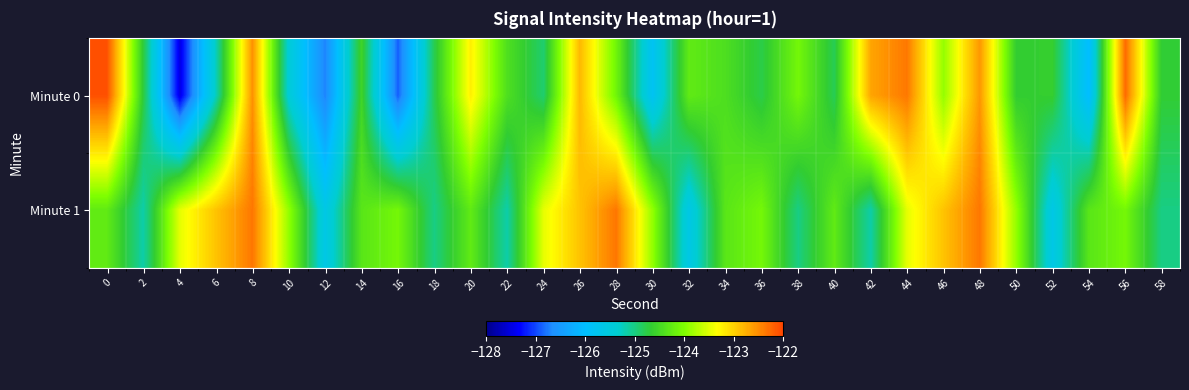

Reading right to left, list all the values displayed in this chart.

Minute 0: 58=-124.7	56=-122.3	54=-126.0	52=-124.6	50=-124.7	48=-122.6	46=-123.9	44=-122.4	42=-122.7	40=-124.8	38=-124.1	36=-124.8	34=-124.4	32=-124.3	30=-125.8	28=-124.1	26=-122.8	24=-124.9	22=-124.4	20=-123.2	18=-124.8	16=-126.9	14=-124.6	12=-126.7	10=-125.4	8=-122.5	6=-125.2	4=-127.5	2=-124.7	0=-122.1
Minute 1: 58=-125.0	56=-124.1	54=-124.3	52=-125.6	50=-123.9	48=-122.4	46=-122.9	44=-123.5	42=-125.2	40=-124.3	38=-125.0	36=-124.1	34=-124.3	32=-125.6	30=-123.9	28=-122.4	26=-122.9	24=-123.5	22=-125.2	20=-124.3	18=-125.0	16=-124.1	14=-124.3	12=-125.6	10=-123.9	8=-122.4	6=-122.9	4=-123.5	2=-125.2	0=-124.3